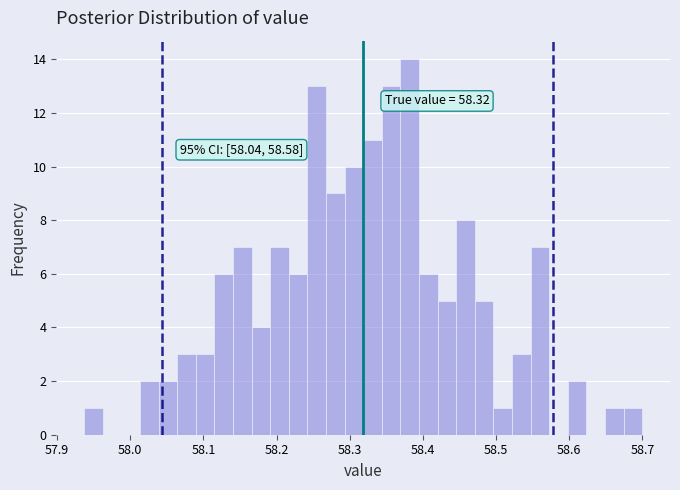

Around what value on the x-axis is the tallest bar? Give the approximate position of its centre, as read against the axis.

58.38